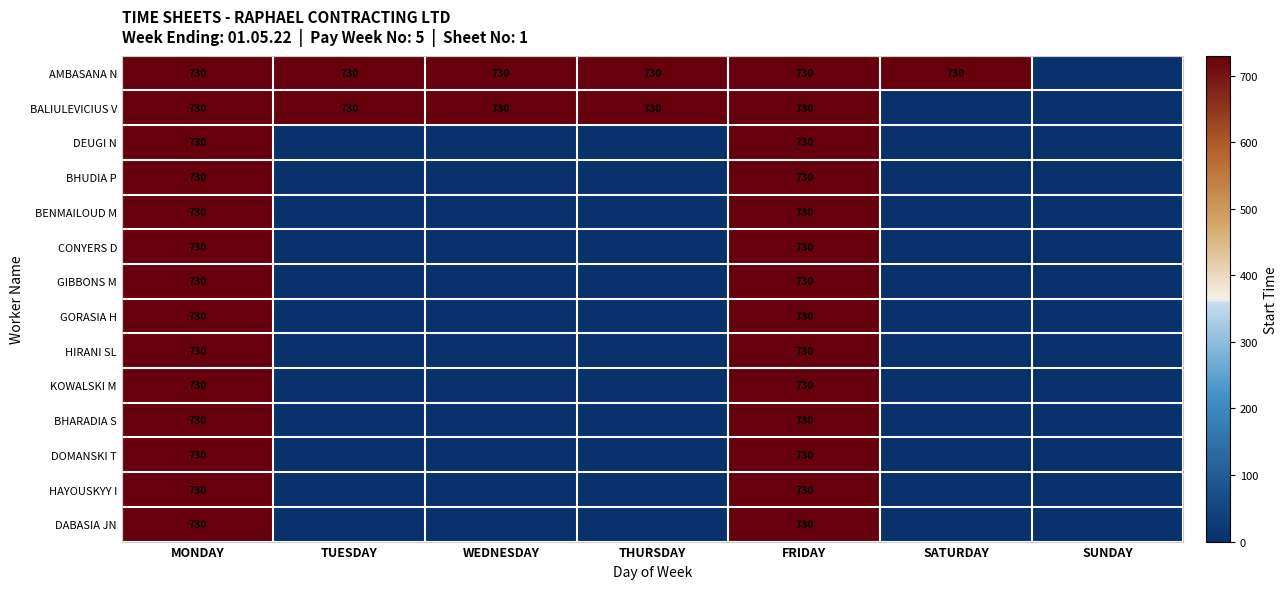

True or false: KOWALSKI M has a value of 730 at MONDAY.

True